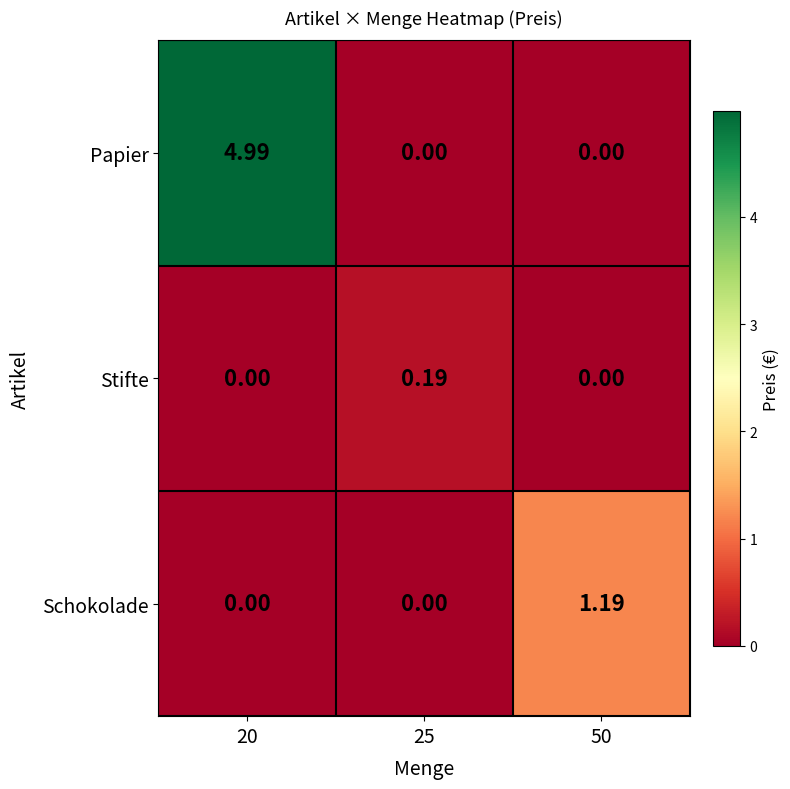

Between 20 and 25, which series saw the biggest shift?

Papier